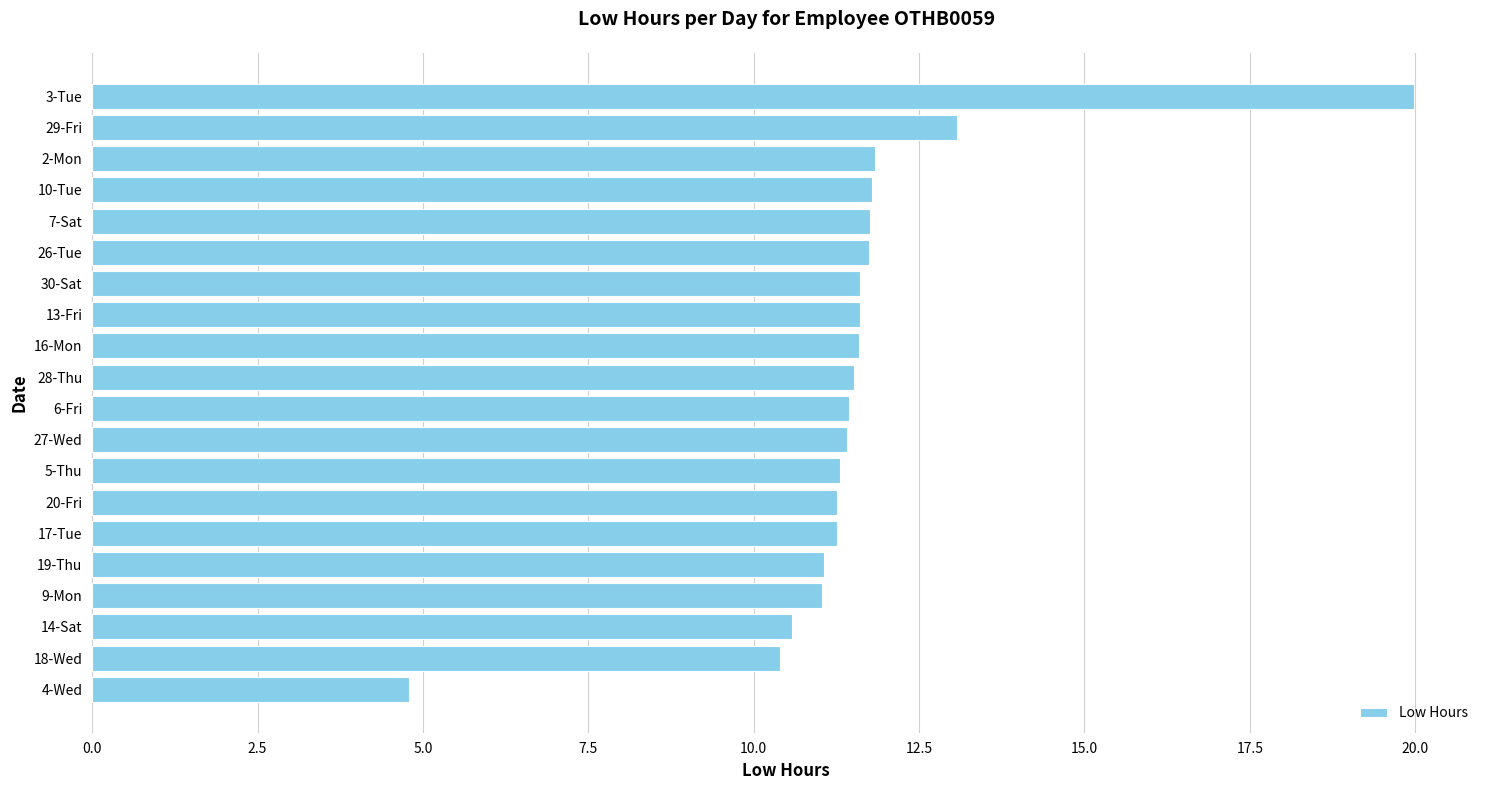

The value at 13-Fri is 7.1. True or false?

False